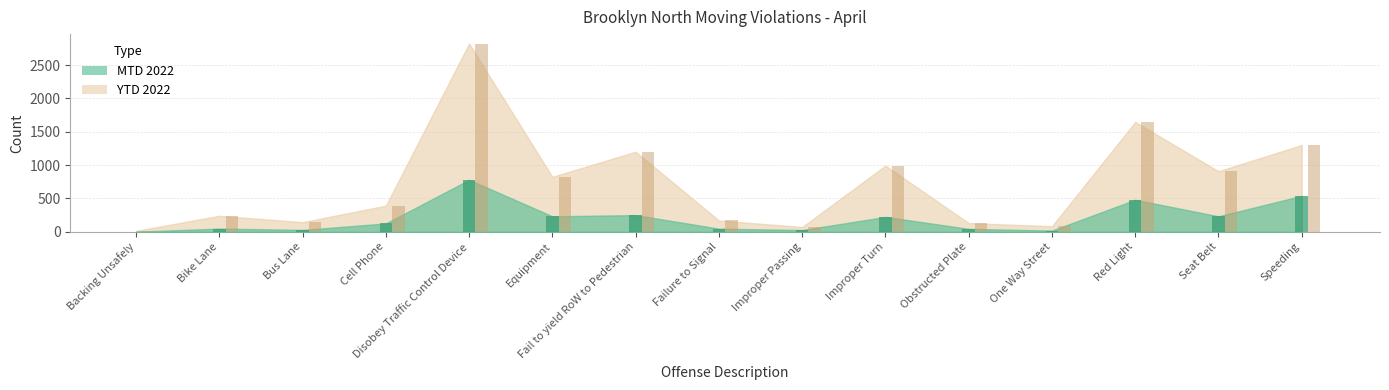

At which category does the chart reach its minimum across all series?

Backing Unsafely